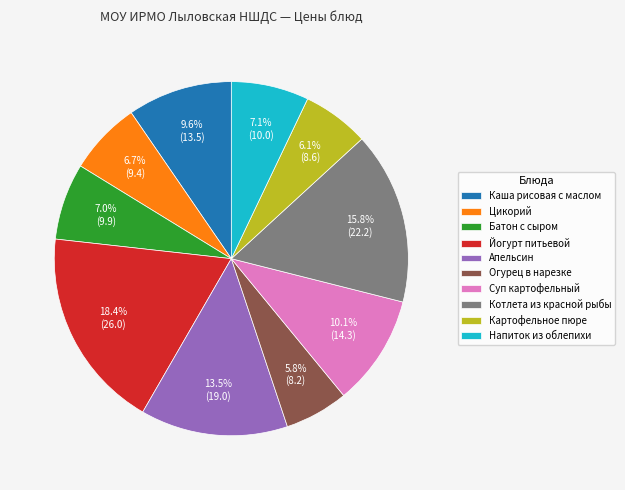

To the nearest percent, what is the difference between the Цикорий and Картофельное пюре slice percentages?

1%